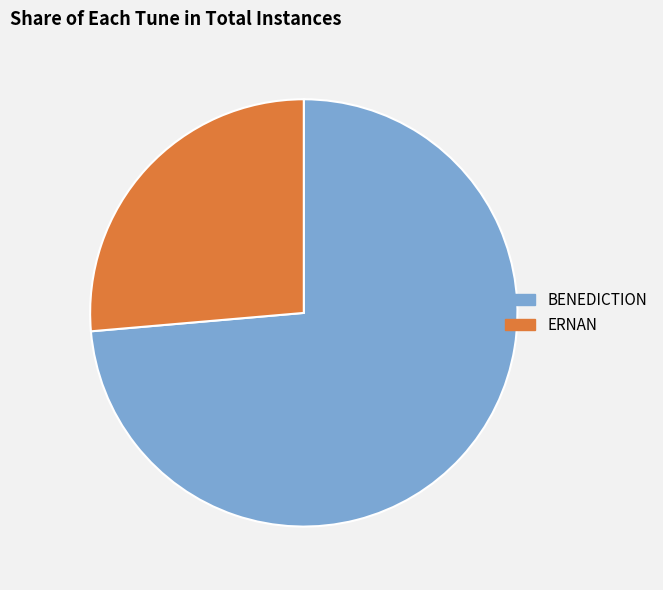

Is it true that BENEDICTION is 74% of the pie?

True